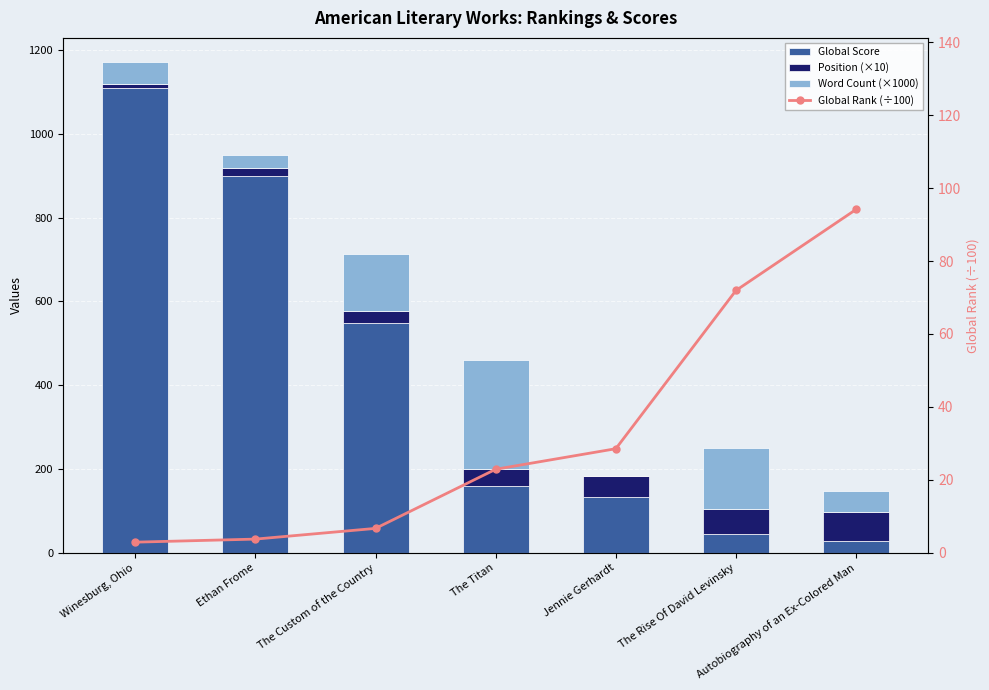

Which series has the largest total across all categories?

Global Score